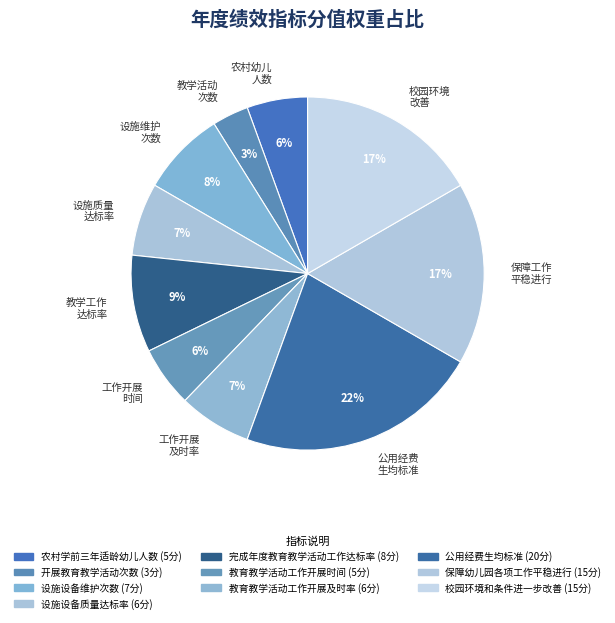

How many segments does this pie chart have?

10